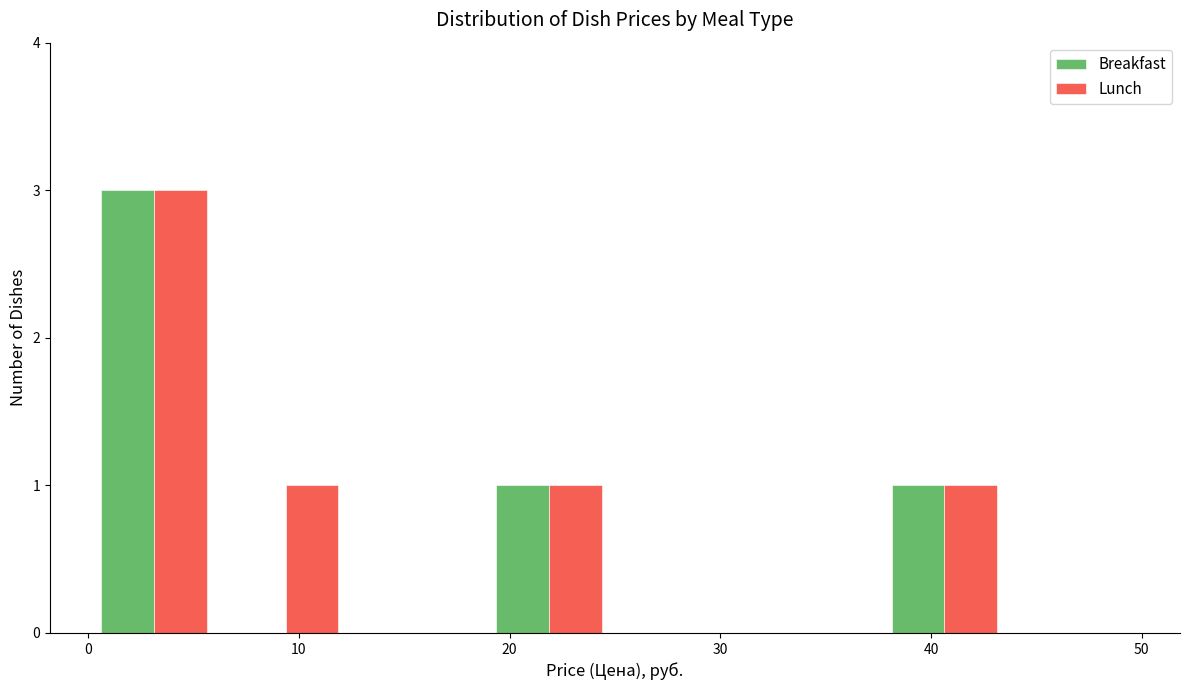

Reading left to right, list every range on the x-axis with the height of the bar of each series over it. Neither the bar edges nor the heights are printed on the chart, so give them approximately, as read against the axes.

0 to 6: Breakfast=3	Lunch=3
6 to 13: Breakfast=0	Lunch=1
13 to 19: Breakfast=0	Lunch=0
19 to 25: Breakfast=1	Lunch=1
25 to 31: Breakfast=0	Lunch=0
31 to 38: Breakfast=0	Lunch=0
38 to 44: Breakfast=1	Lunch=1
44 to 50: Breakfast=0	Lunch=0